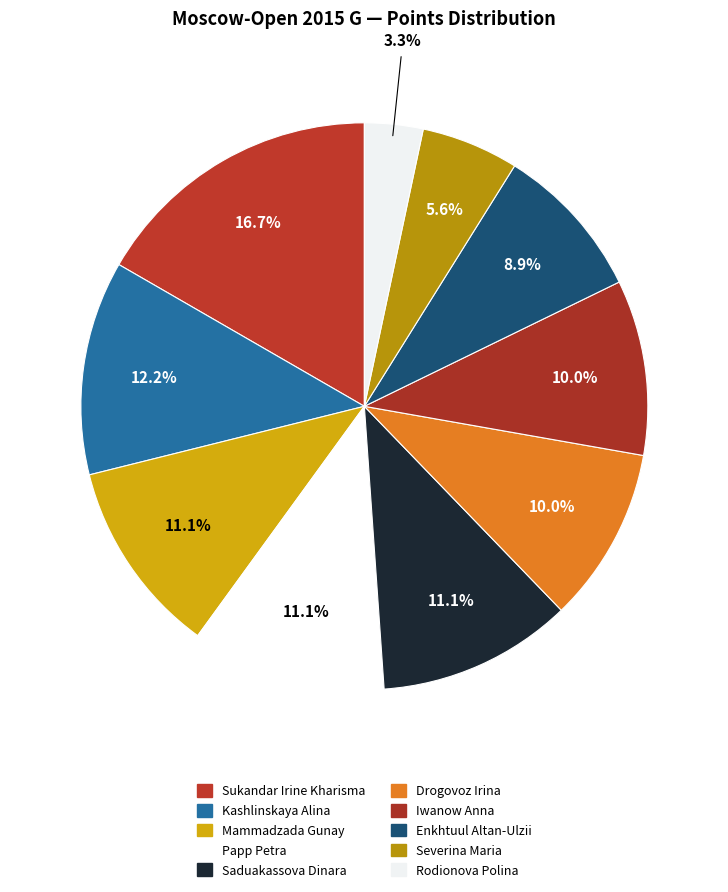

Count the number of slices in the pie.

10